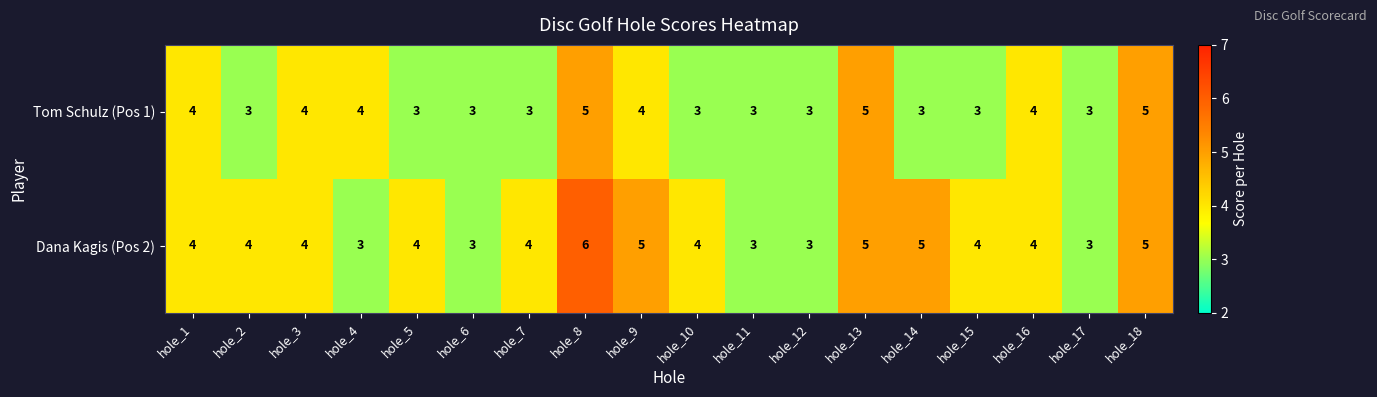

What is the approximate value of Tom Schulz (Pos 1) at hole_14?

3